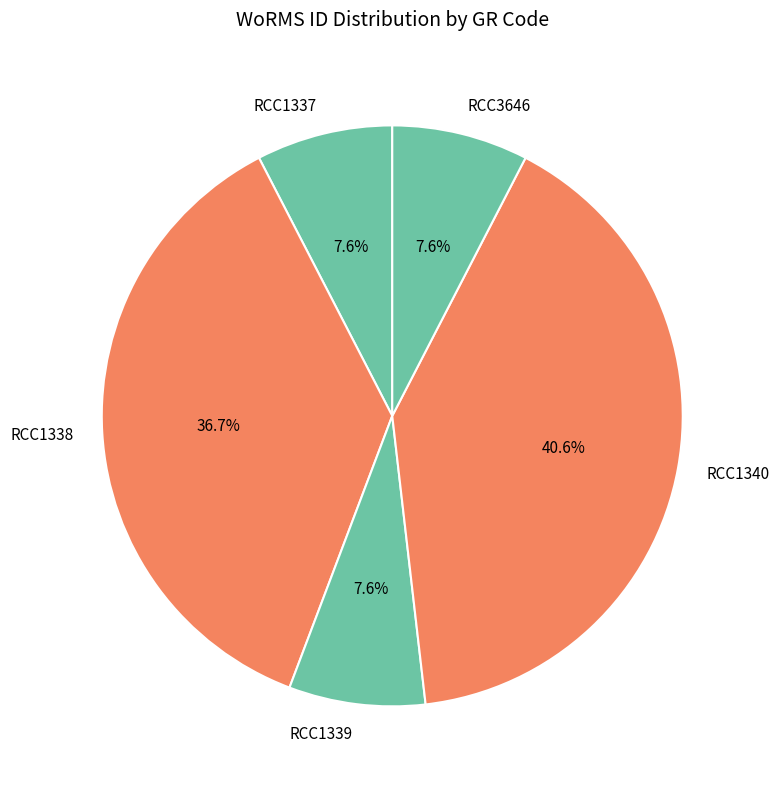

How many segments does this pie chart have?

5